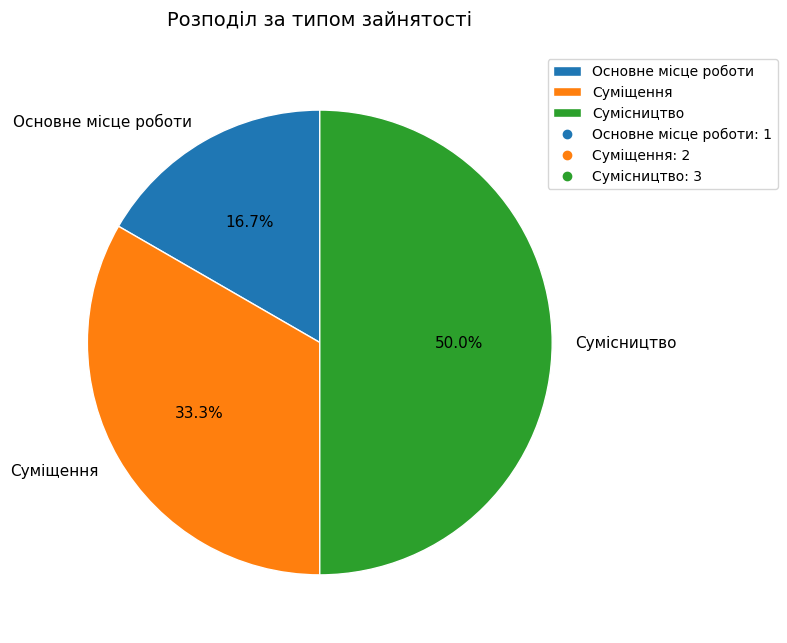

Rank the categories by value from highest to lowest.

Сумісництво, Суміщення, Основне місце роботи